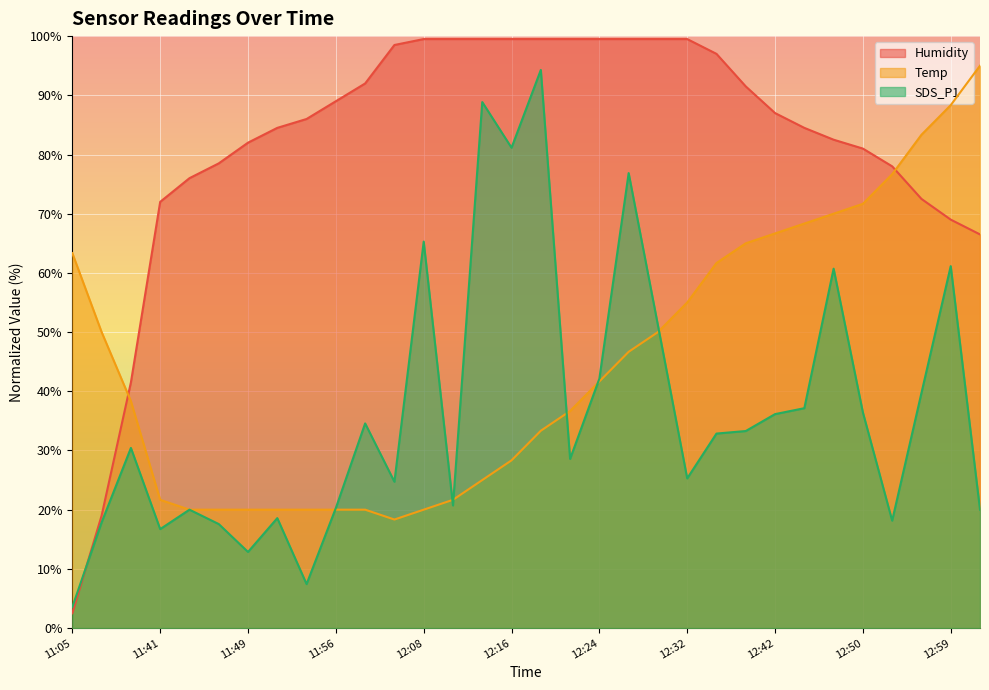

What are all the series names shown in the legend?

Humidity, Temp, SDS_P1